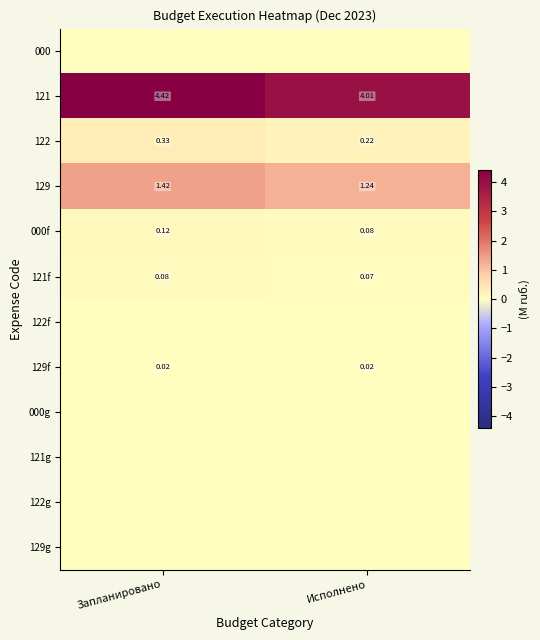

List the labels in order of 121 value, smallest first.

Исполнено, Запланировано